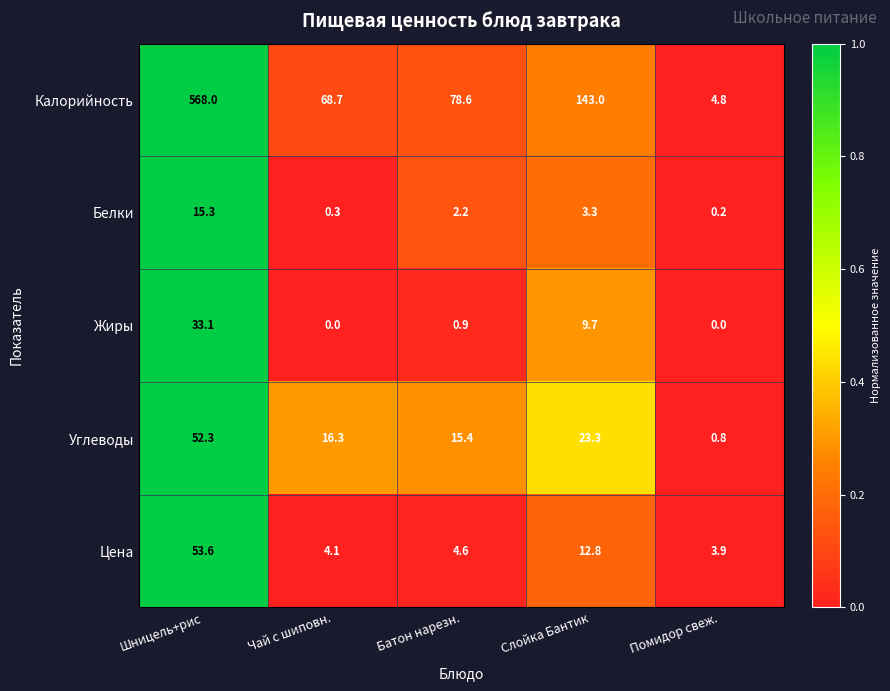

What is the spread (max minus min) of values at Чай с шиповн.?

68.7